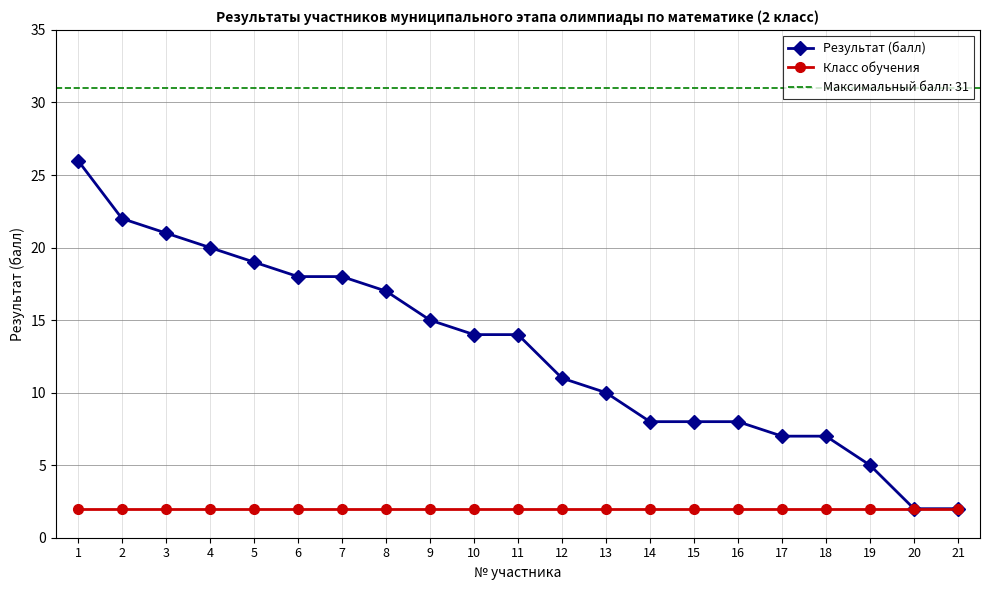

How many values in the Результат (балл) series are below 14?

10